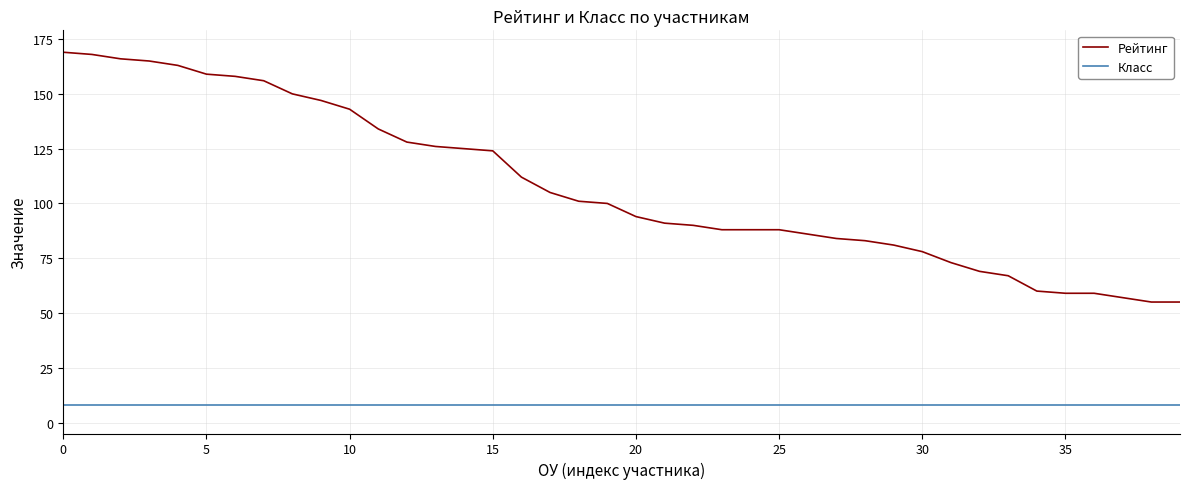

Which series has the largest range (max minus min)?

Рейтинг